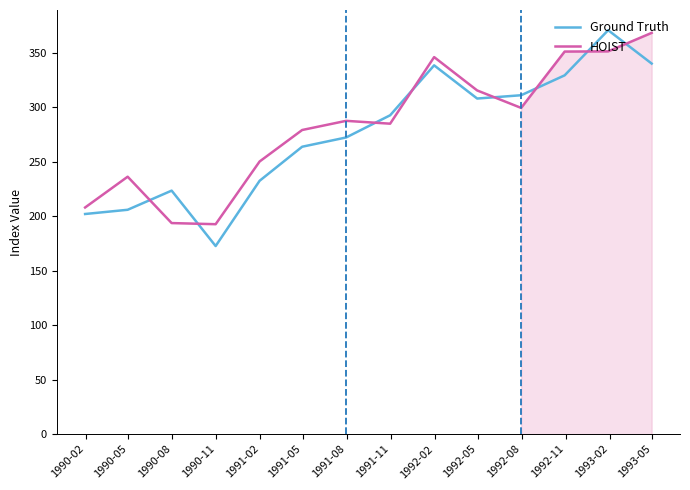

True or false: HOIST and Ground Truth intersect in this chart.

True